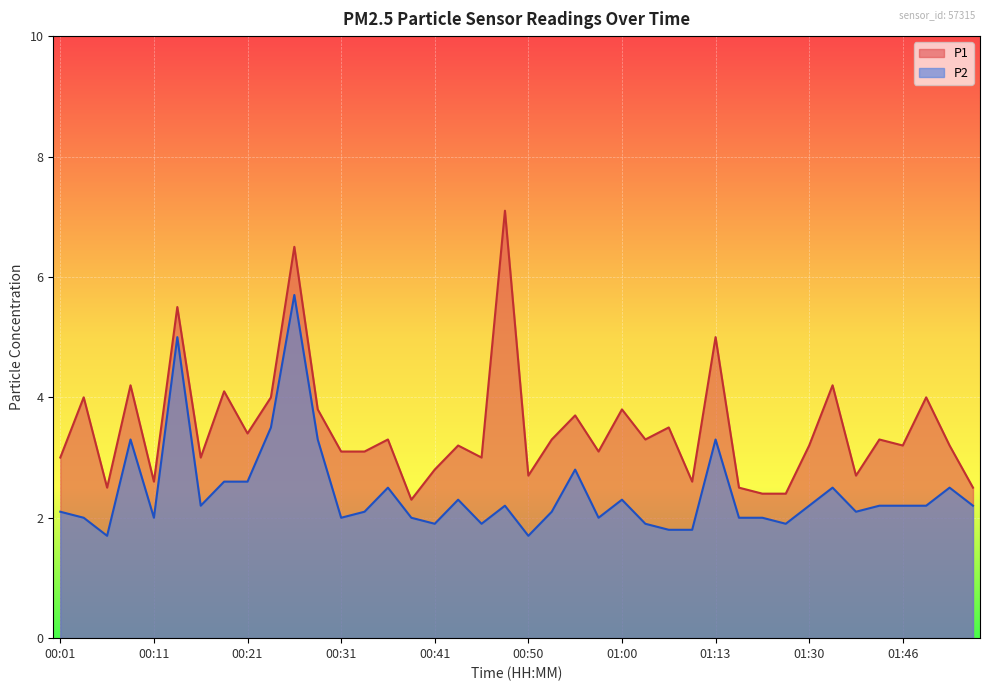

What is the value of the P1 point at the 7th from the left?

3.0